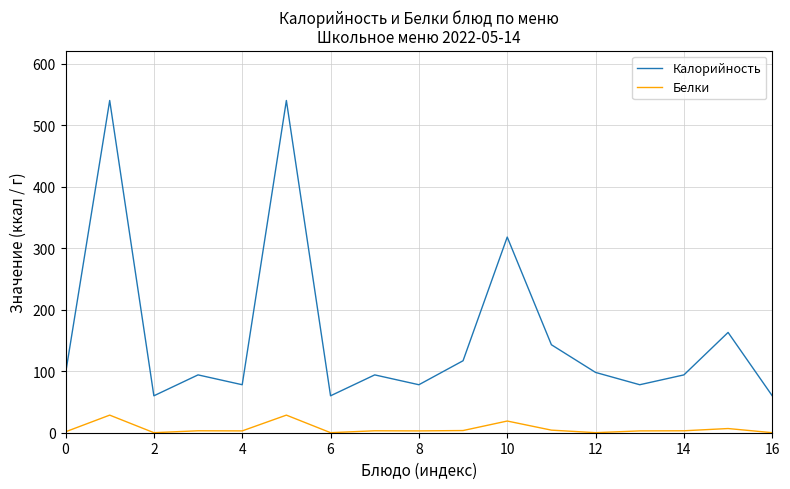

What is the difference between the second highest and minimum values in the Белки series?

28.5